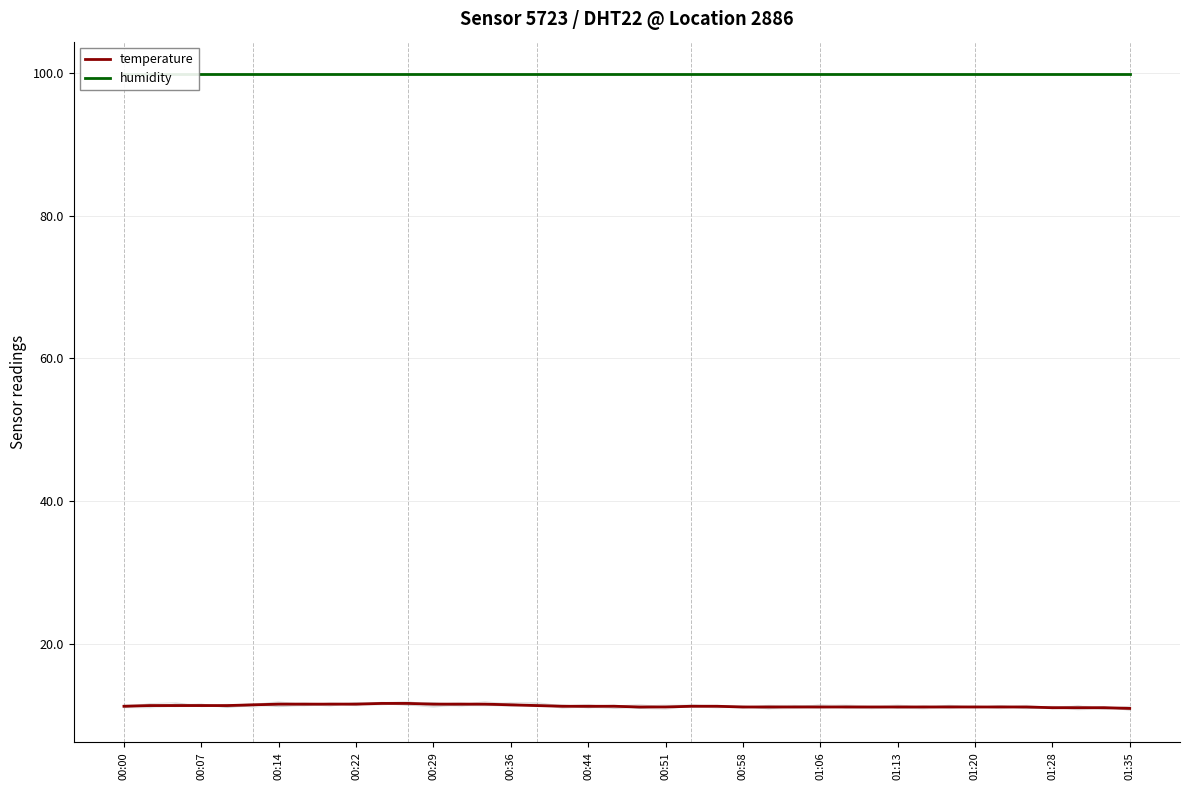

What is the value of the temperature point at the 14th from the left?

11.6